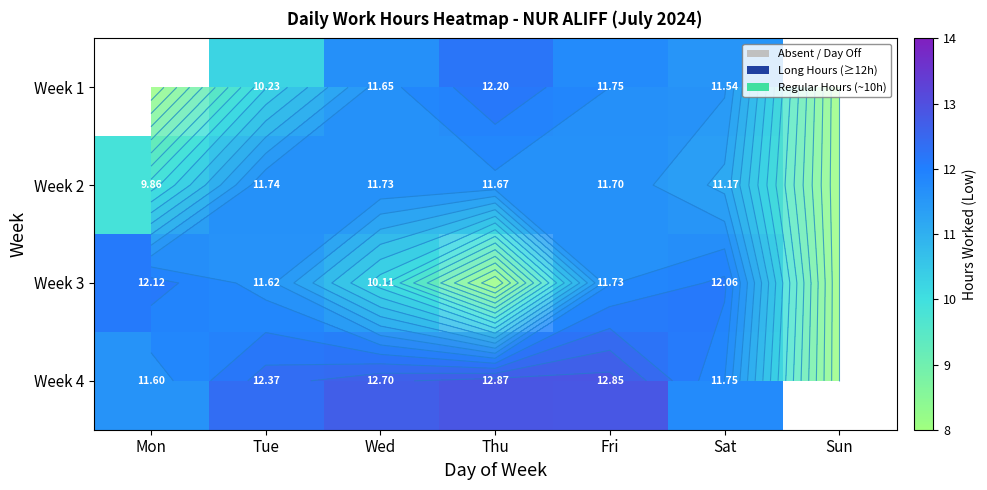

At which label is Week 4 closest to 12?

Sat